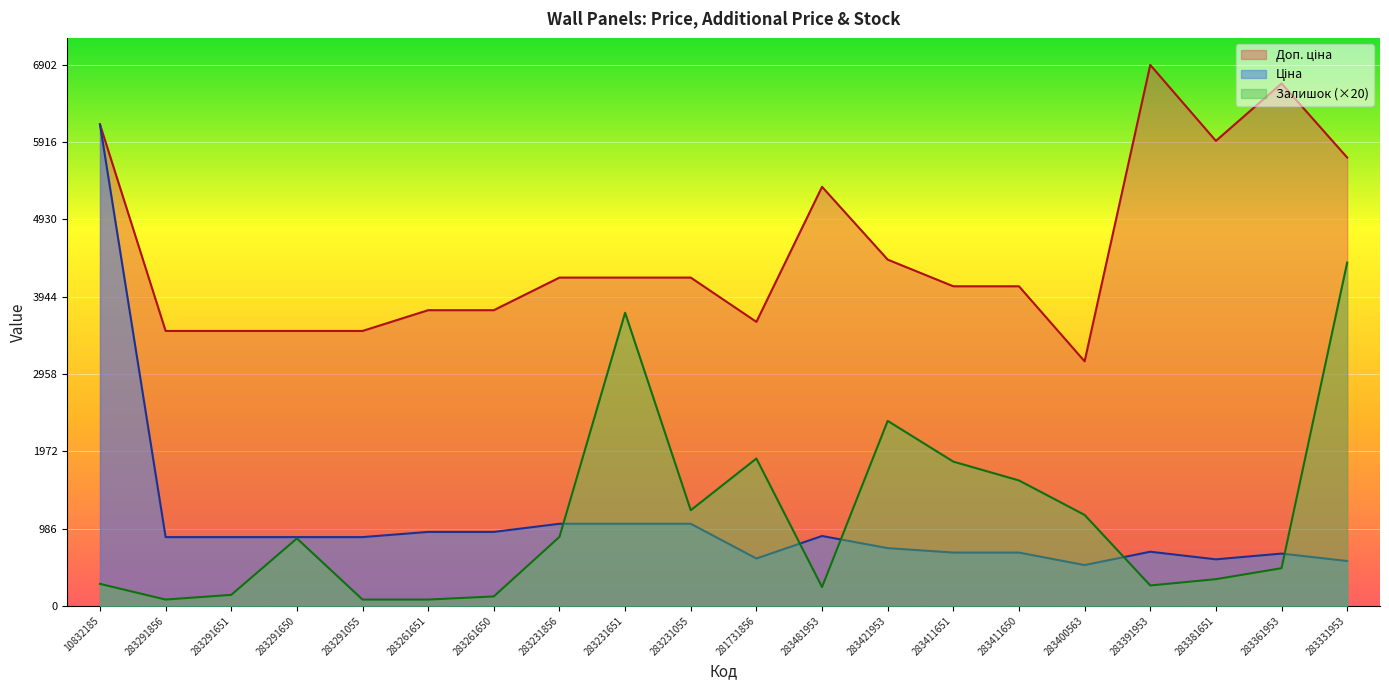

What is the difference between the Доп. ціна values at 283361953 and 283391953?

236.4